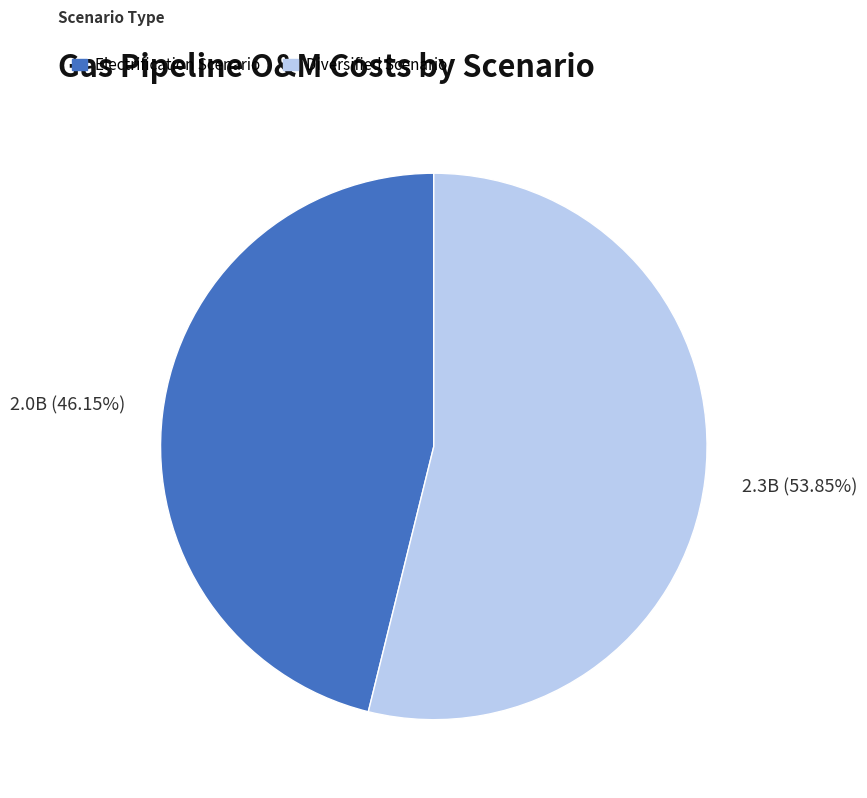

Which slice represents more than half of the pie?

Diversified Scenario